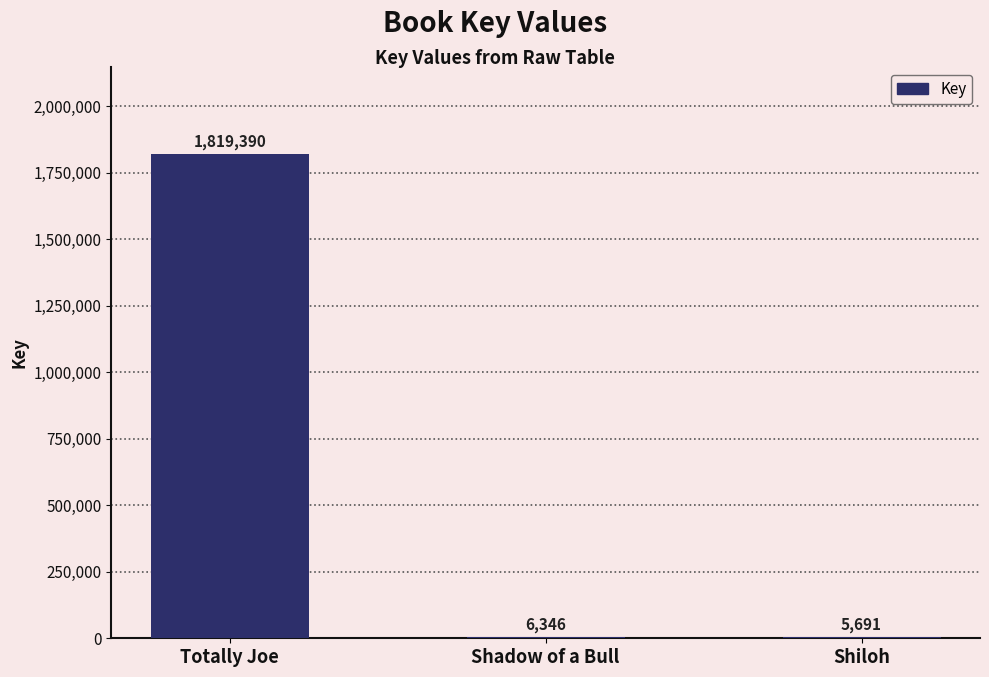

The value at Shiloh is 5691. True or false?

True